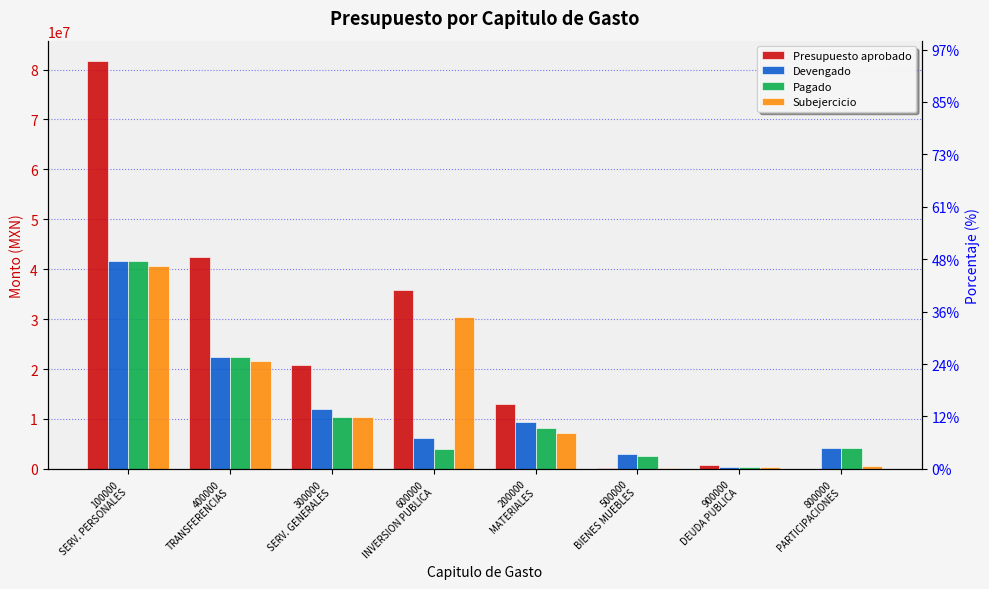

Where is Pagado nearest to the value 20977318?

400000
TRANSFERENCIAS